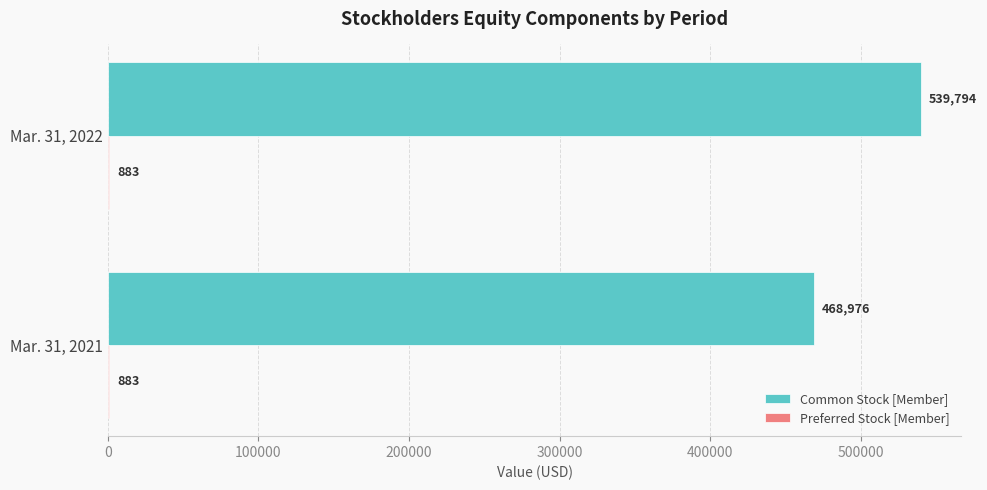

At which label does Common Stock [Member] reach its peak?

Mar. 31, 2022